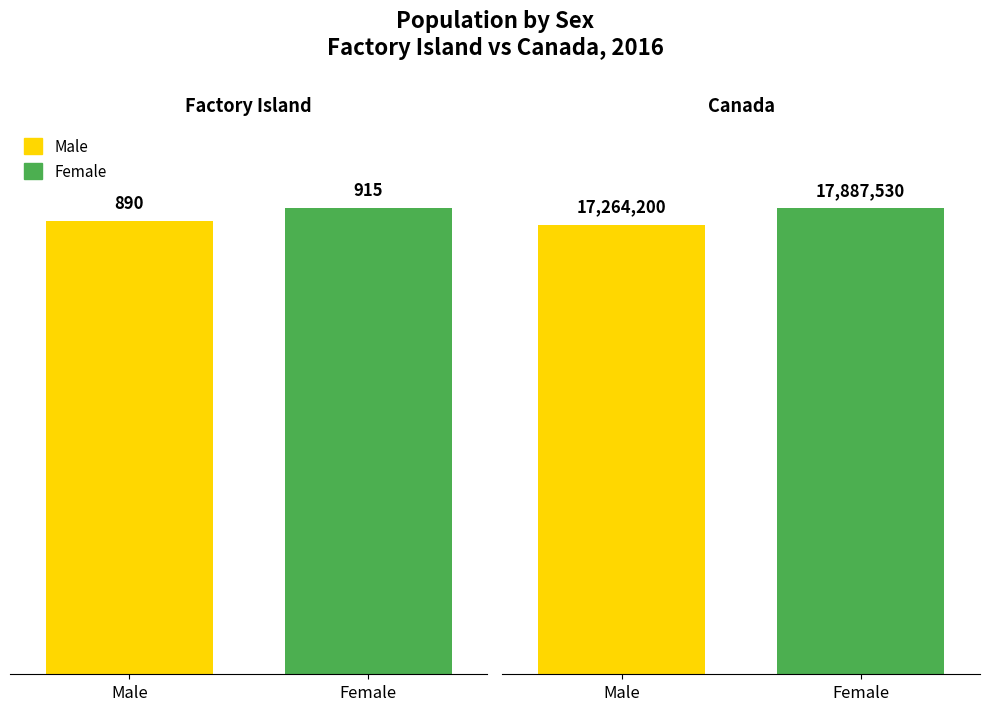

The Male series shows 890 at Factory Island. True or false?

True